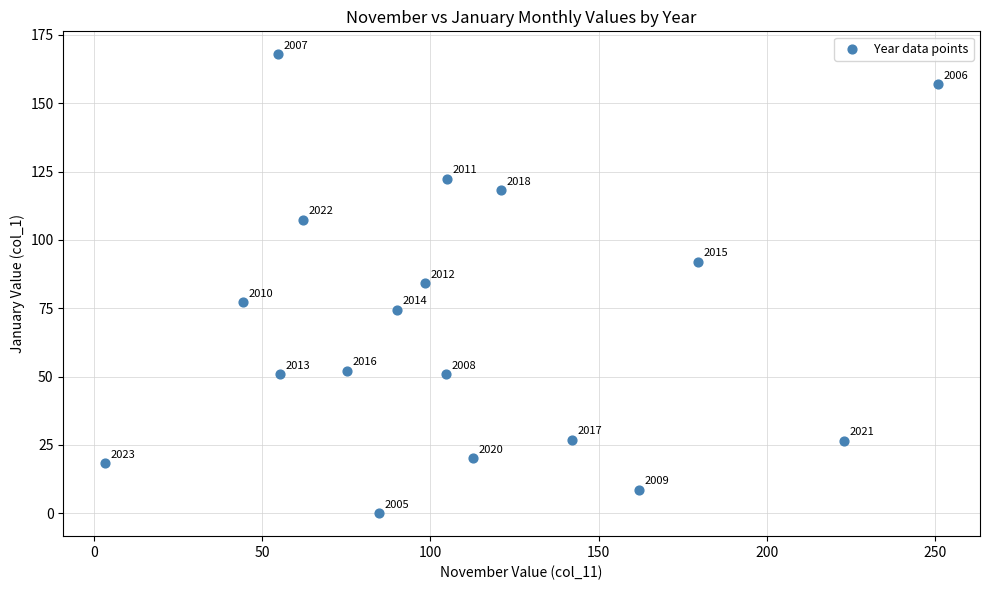

What Y value in the scatter plot is closest to 83?

84.1